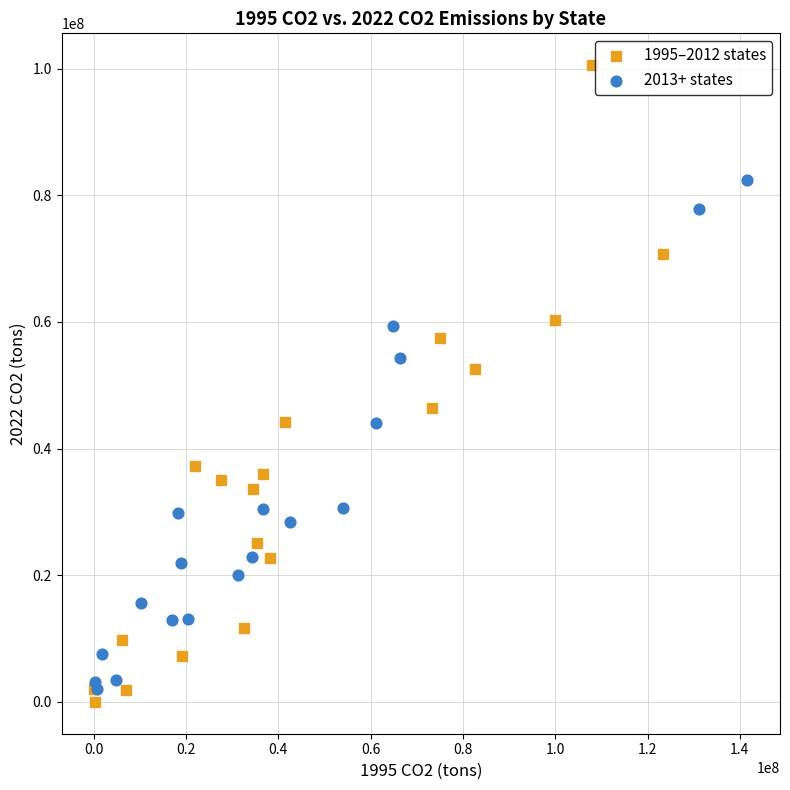

Which series reaches the minimum Y coordinate?

1995–2012 states